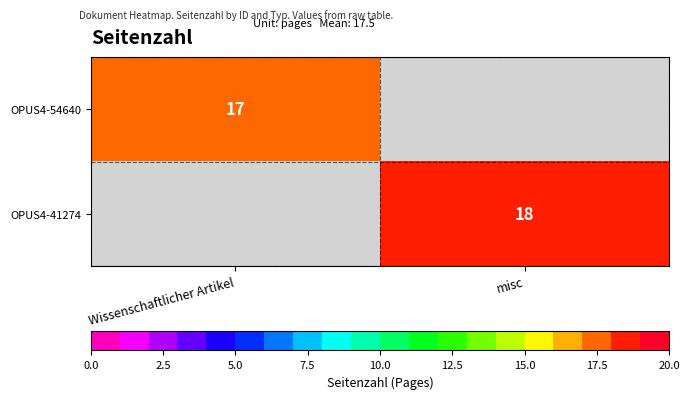

Count the number of data series in this chart.

2